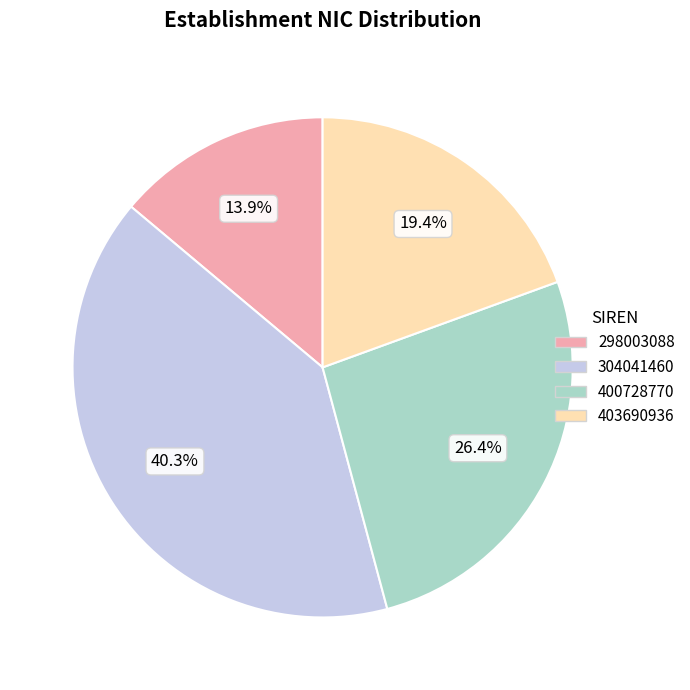

Does 304041460 account for over 50% of the chart?

No